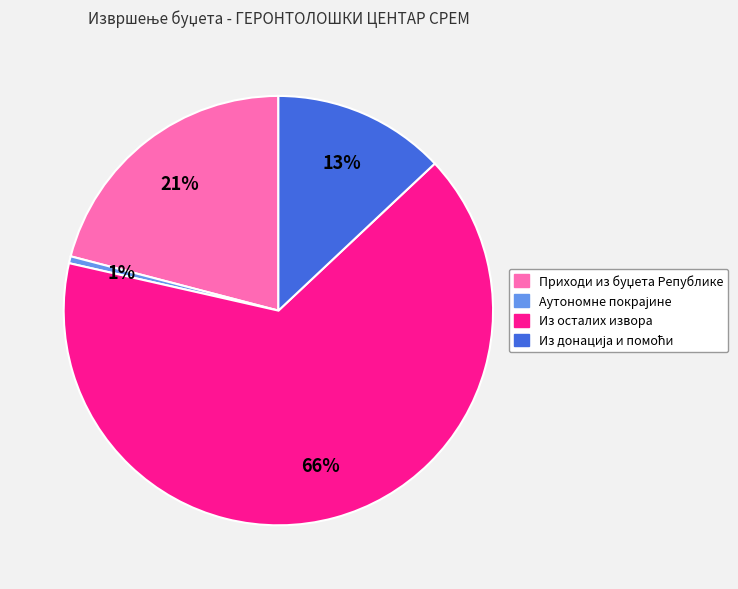

Does any single category account for the majority?

Yes